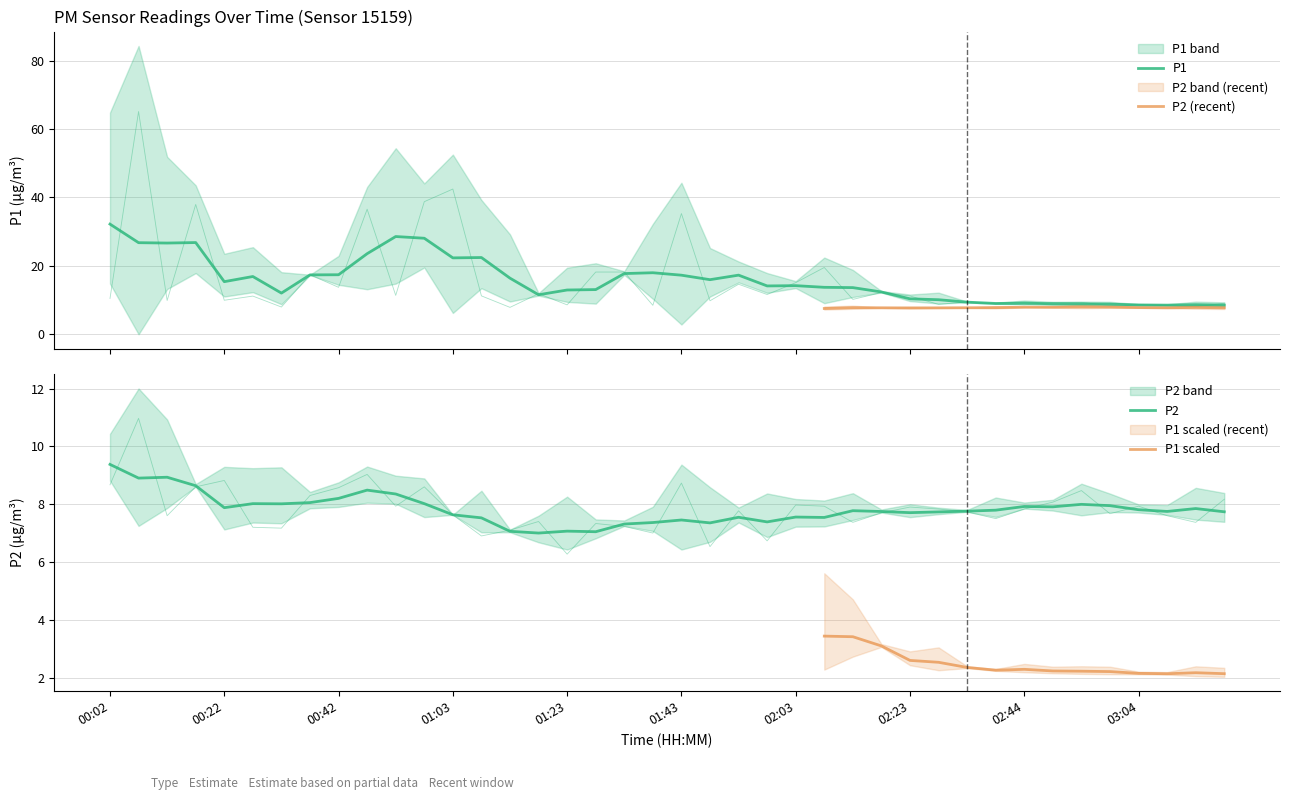

What is the minimum value for P1?

7.9